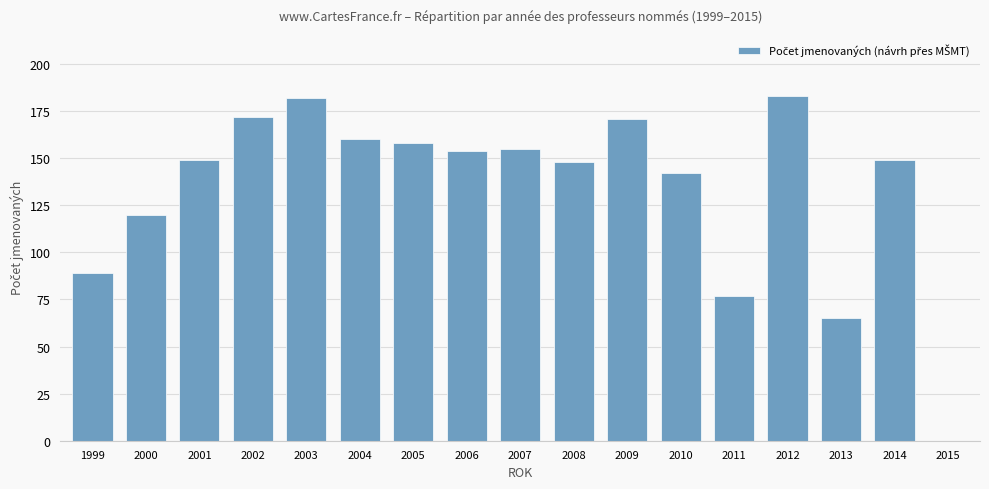

Which has a higher value, 2009 or 2014?

2009